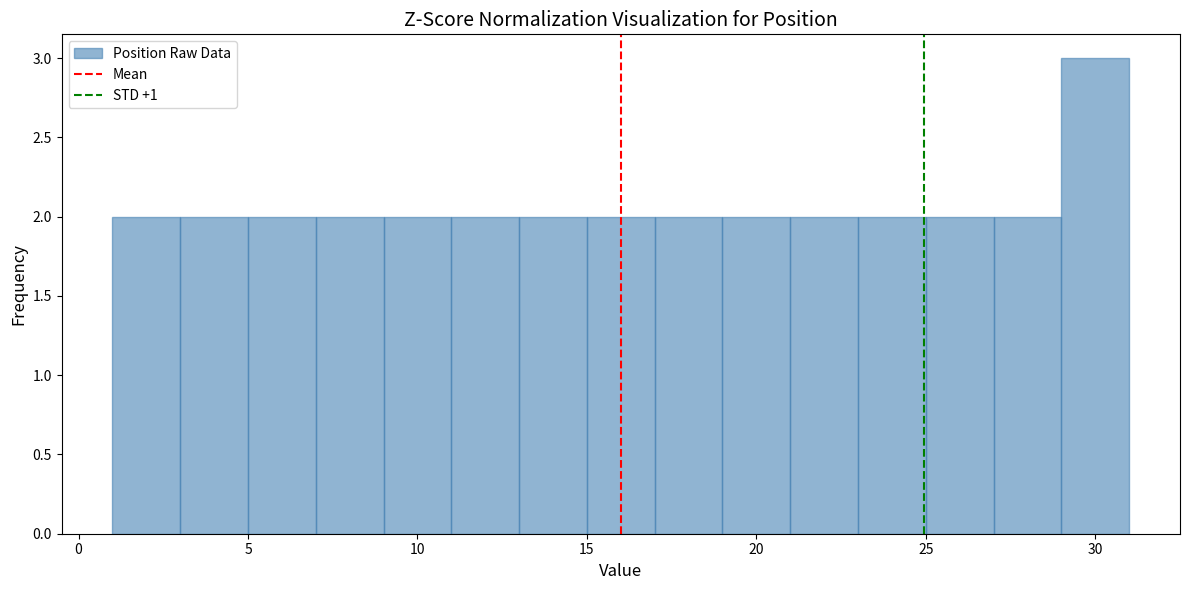

Reading left to right, list every bar in this chart as the range it spans on the x-axis followed by its height. The values are not printed on the chart, so give them approximately, as read against the axis.

1 to 3: 2
3 to 5: 2
5 to 7: 2
7 to 9: 2
9 to 11: 2
11 to 13: 2
13 to 15: 2
15 to 17: 2
17 to 19: 2
19 to 21: 2
21 to 23: 2
23 to 25: 2
25 to 27: 2
27 to 29: 2
29 to 31: 3